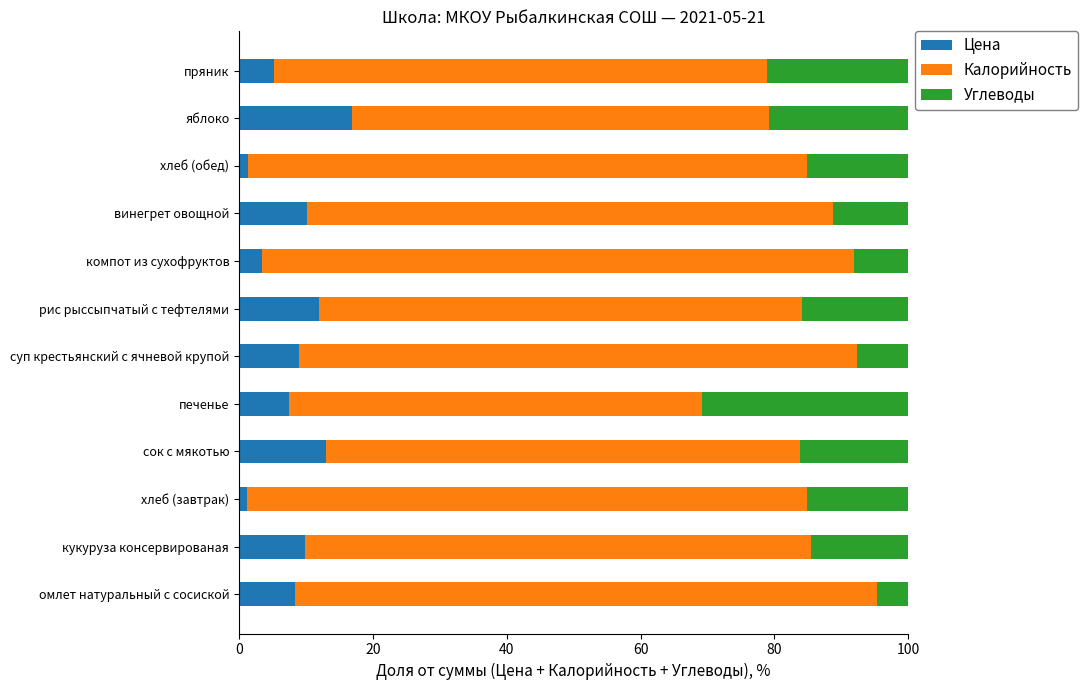

What are all the series names shown in the legend?

Цена, Калорийность, Углеводы